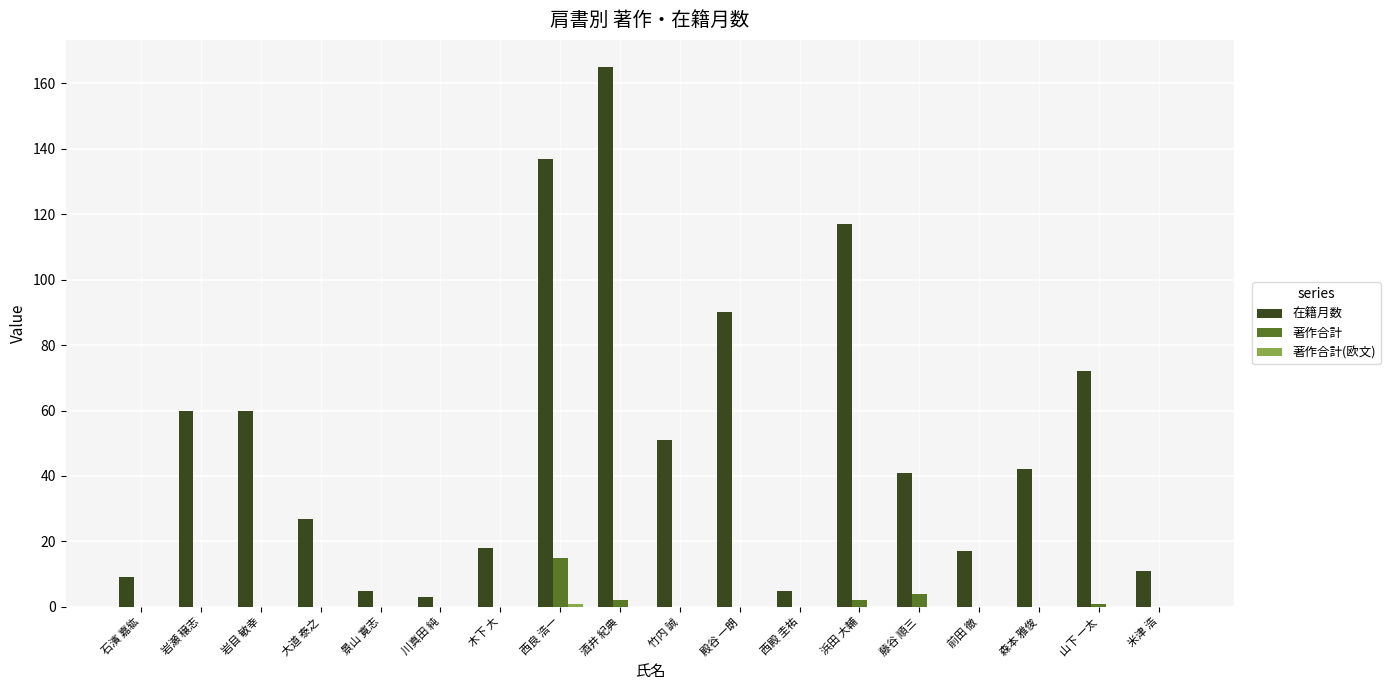

At which label is 在籍月数 closest to 84?

殿谷 一朗